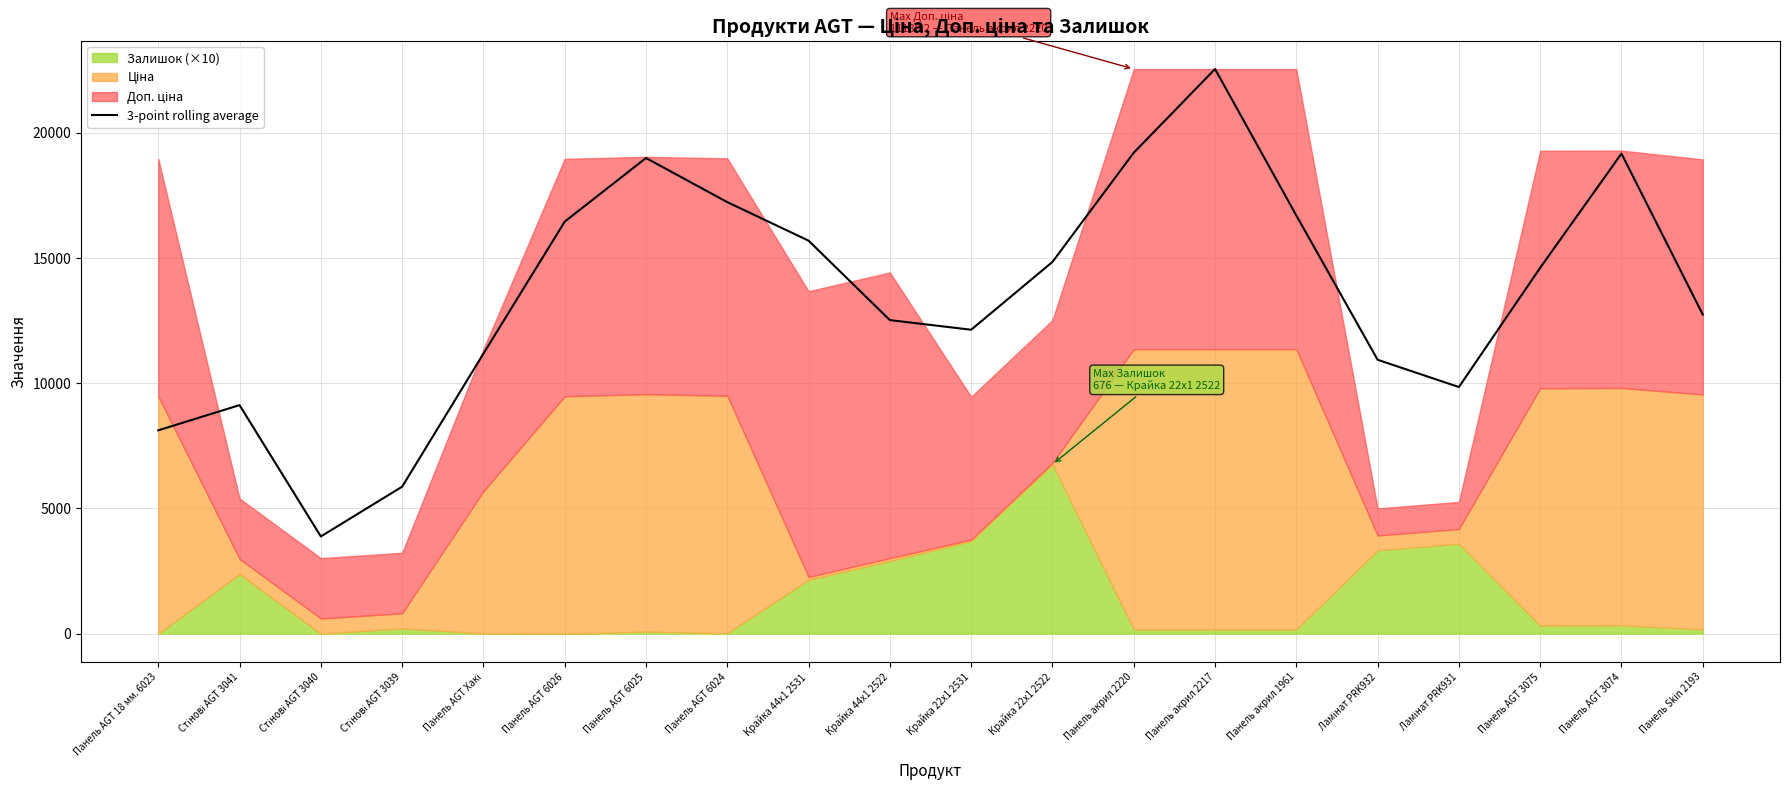

Reading right to left, transcribe all the data shown in this chart.

12742.7	19169.4	14610.6	9847.8	10936.5	16698.1	22546.3	19204.9	14843.5	12136.1	12520.1	15692.8	17231.5	18993.5	16452.6	11182.1	5868.2	3881.9	9125.7	8119.6